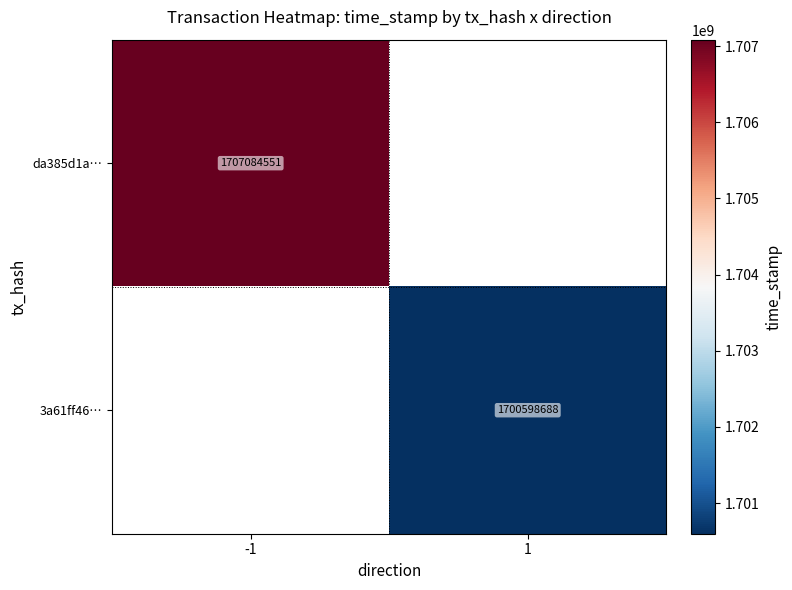

The da385d1a… series shows 1707084551 at -1. True or false?

True